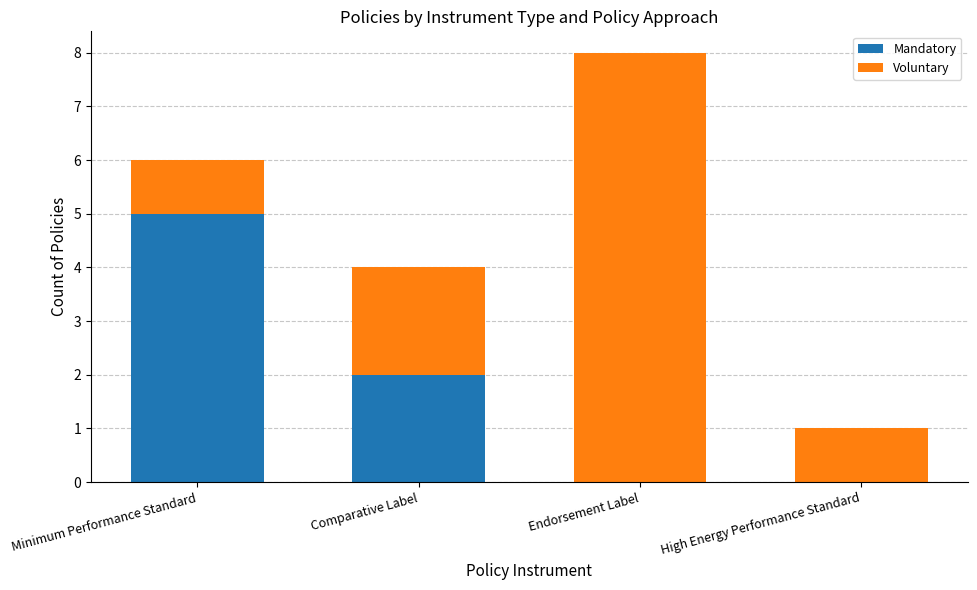

At which category is the sum across all series the highest?

Endorsement Label